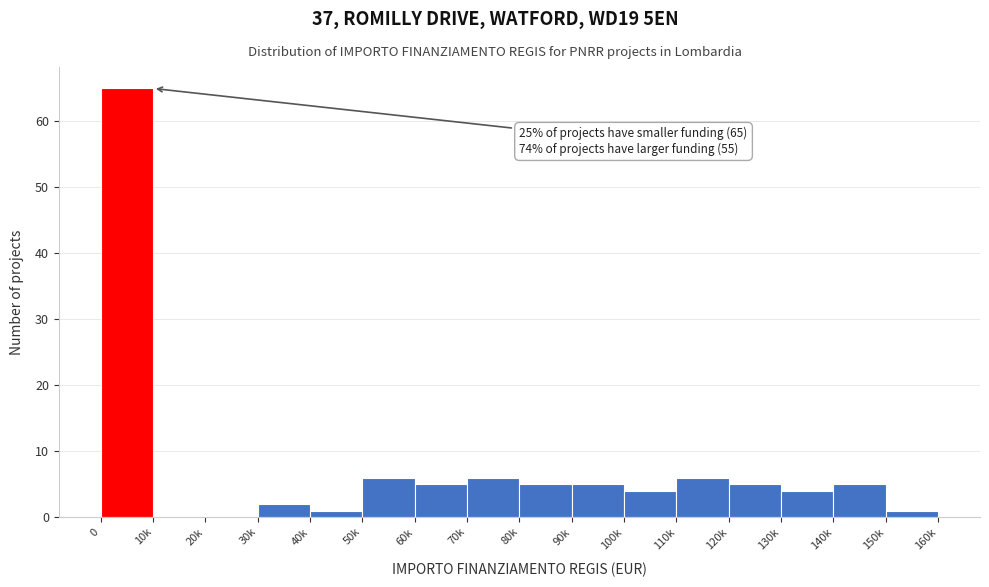

Reading right to left, list all the values displayed in this chart.

150k=1	140k=5	130k=4	120k=5	110k=6	100k=4	90k=5	80k=5	70k=6	60k=5	50k=6	40k=1	30k=2	20k=0	10k=0	0=65